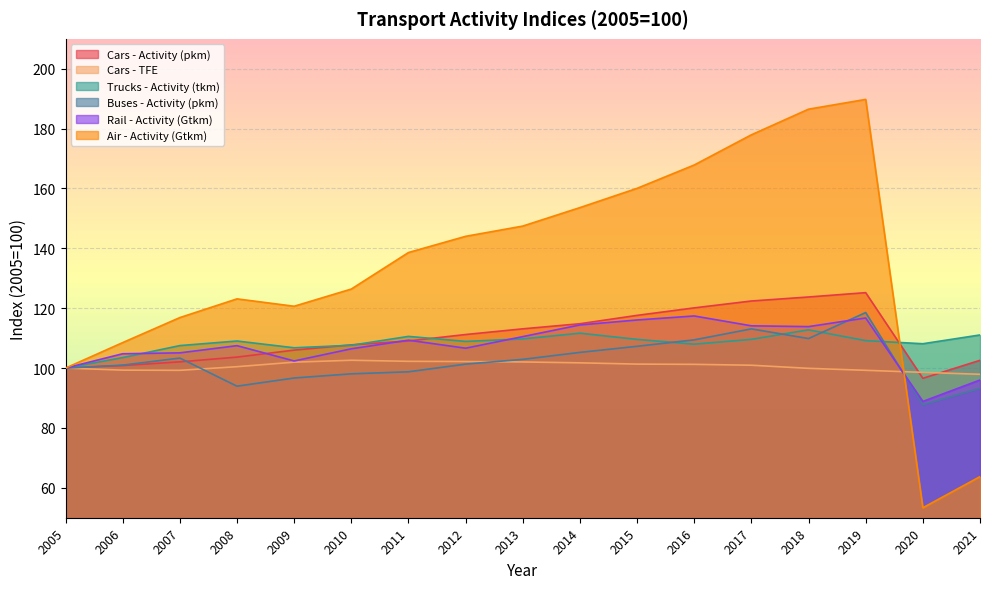

List the series in order of their peak value, highest first.

Air - Activity (Gtkm), Cars - Activity (pkm), Buses - Activity (pkm), Rail - Activity (Gtkm), Trucks - Activity (tkm), Cars - TFE